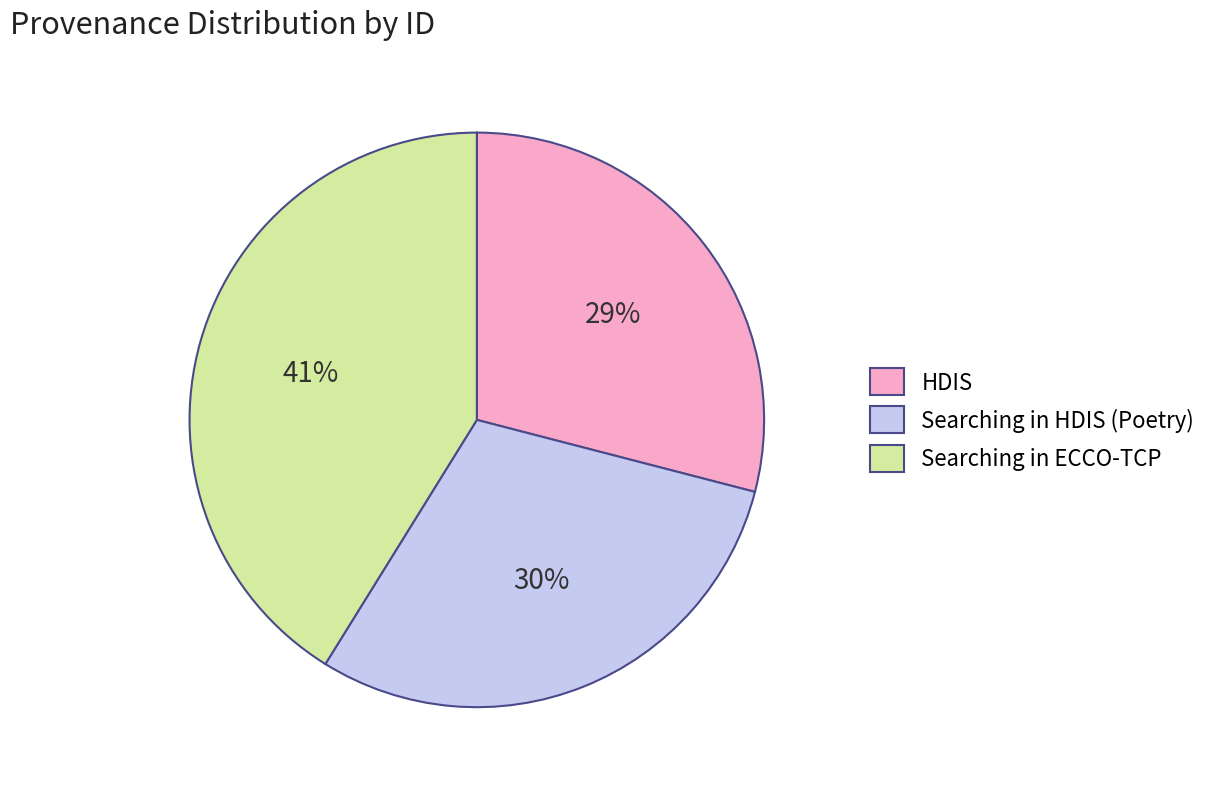

Combined, do Searching in ECCO-TCP and HDIS account for over 50%?

Yes